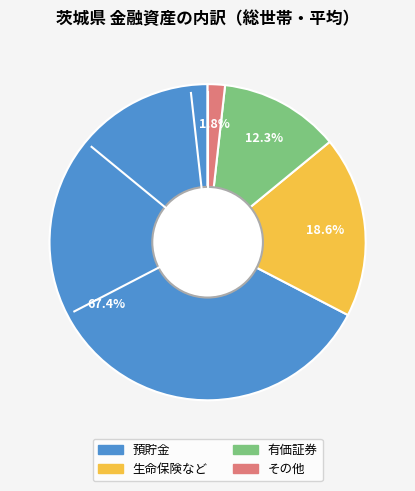

To the nearest percent, what is the difference between the largest and smallest slice percentages?

66%